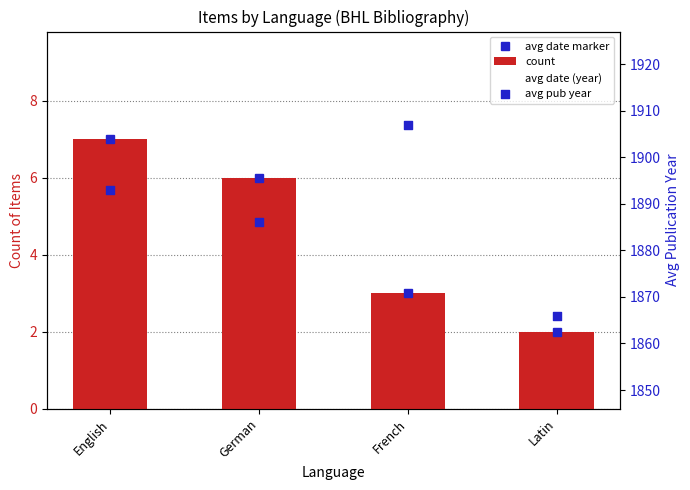

Which series contains the highest Y value?

avg date (year)